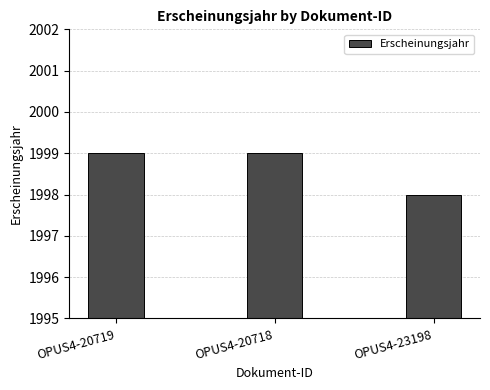

Approximately how many times larger is the value at OPUS4-23198 compared to OPUS4-20719?

1.0